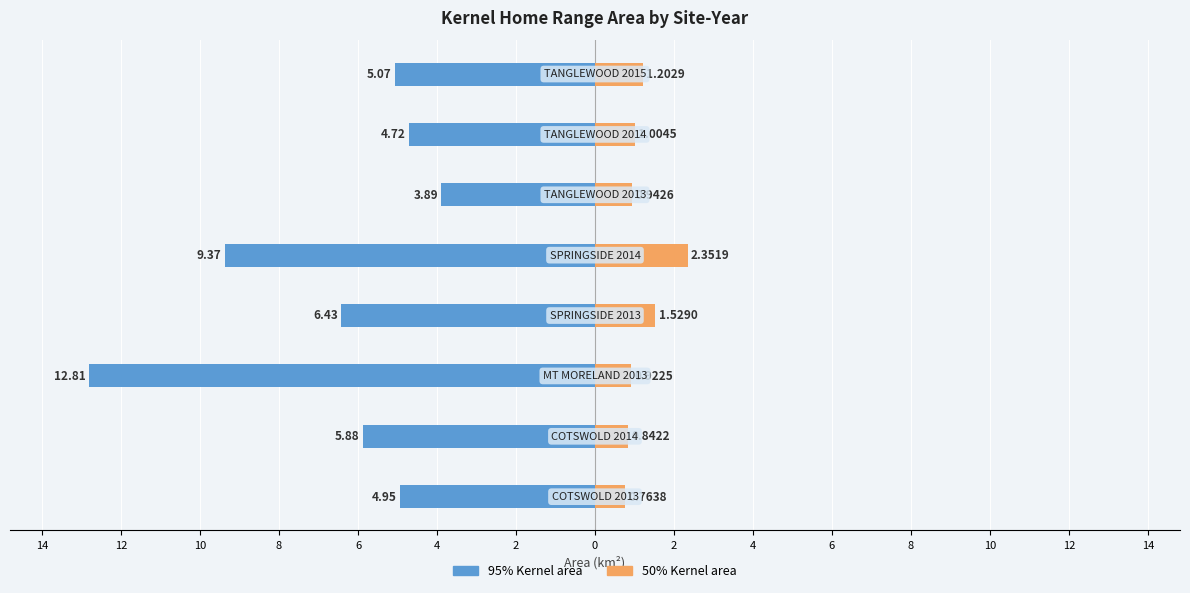

What is the value of the 50% Kernel area bar at the 2nd from the left?

0.8